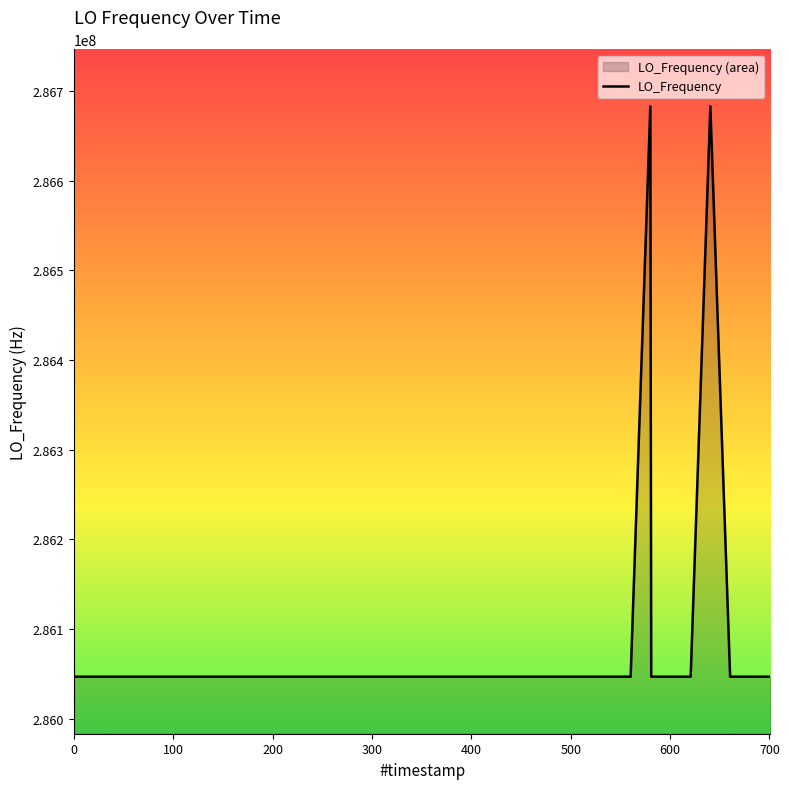

What is the difference between the maximum and minimum values?

635709.2